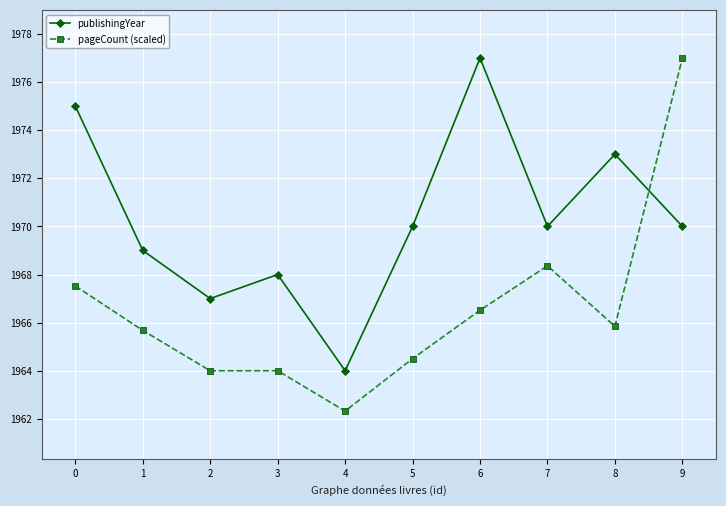

How many times do publishingYear and pageCount (scaled) cross each other?

1